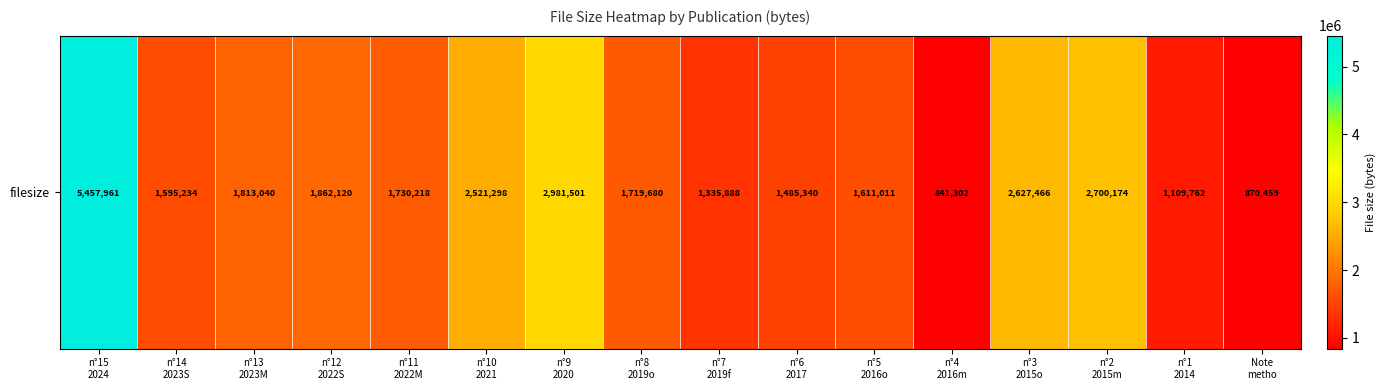

What is the difference between the maximum and minimum values?

4616659